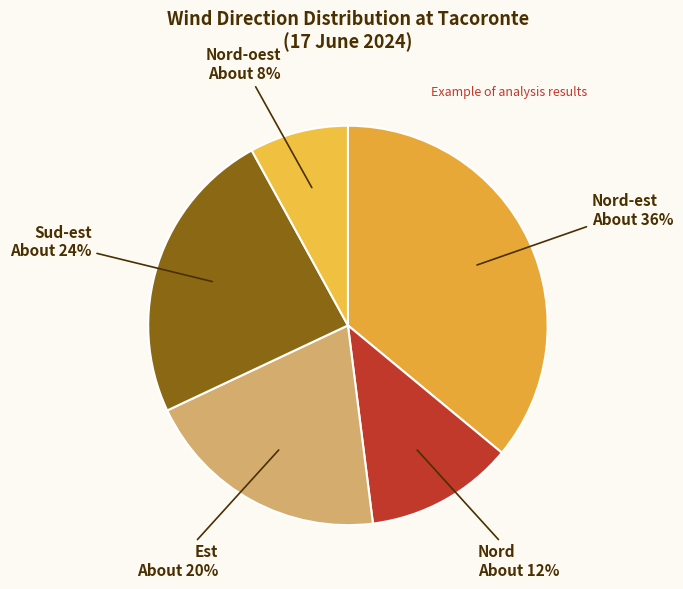

To the nearest percent, what portion does Nord-est represent?

36%